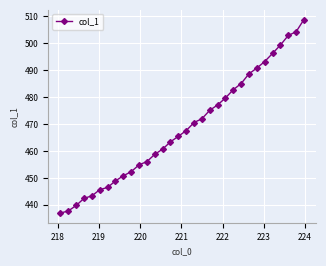

True or false: the data has more than 0 interior local peaks.

False